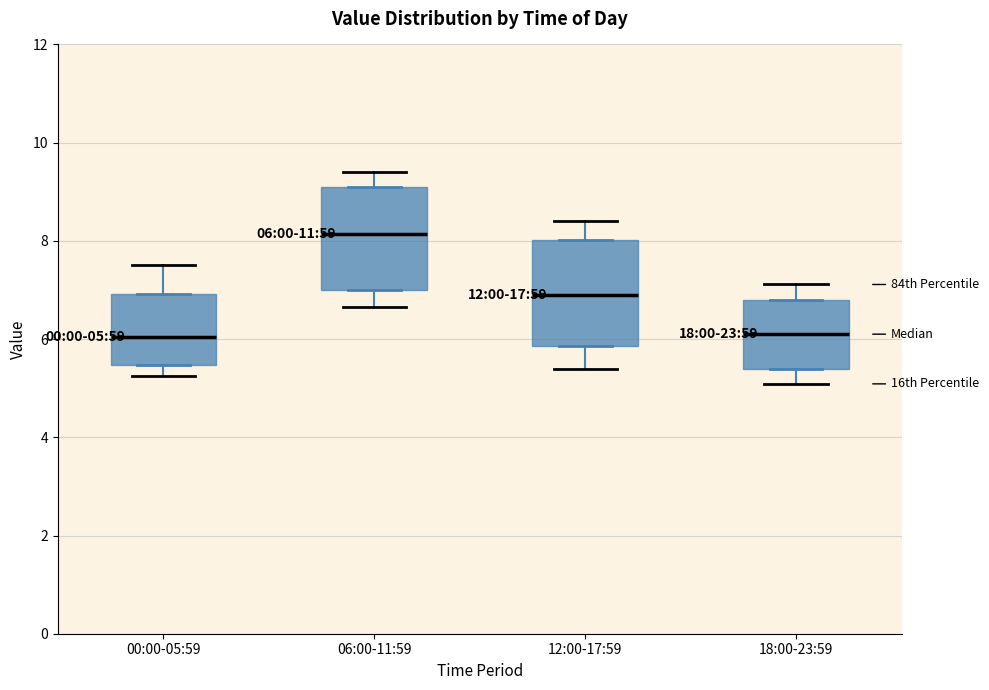

Which box's median line is the highest?

06:00-11:59